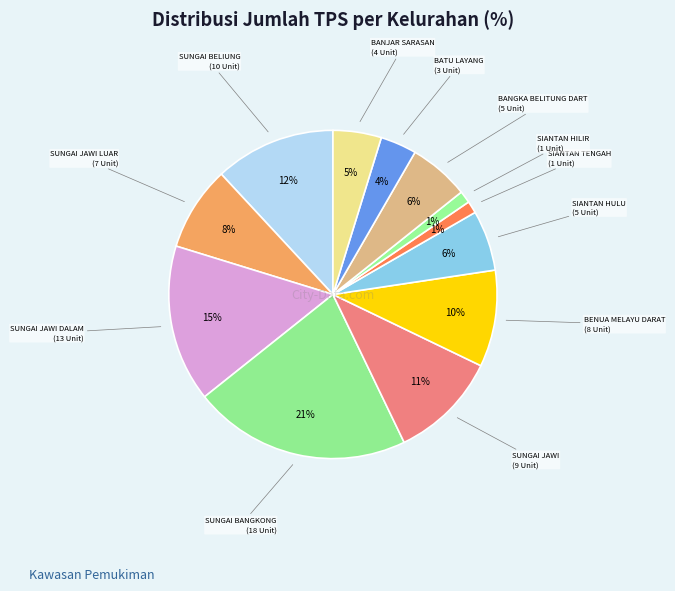

Rank the categories by value from highest to lowest.

SUNGAI BANGKONG, SUNGAI JAWI DALAM, SUNGAI BELIUNG, SUNGAI JAWI, BENUA MELAYU DARAT, SUNGAI JAWI LUAR, SIANTAN HULU, BANGKA BELITUNG DART, BANJAR SARASAN, BATU LAYANG, SIANTAN TENGAH, SIANTAN HILIR